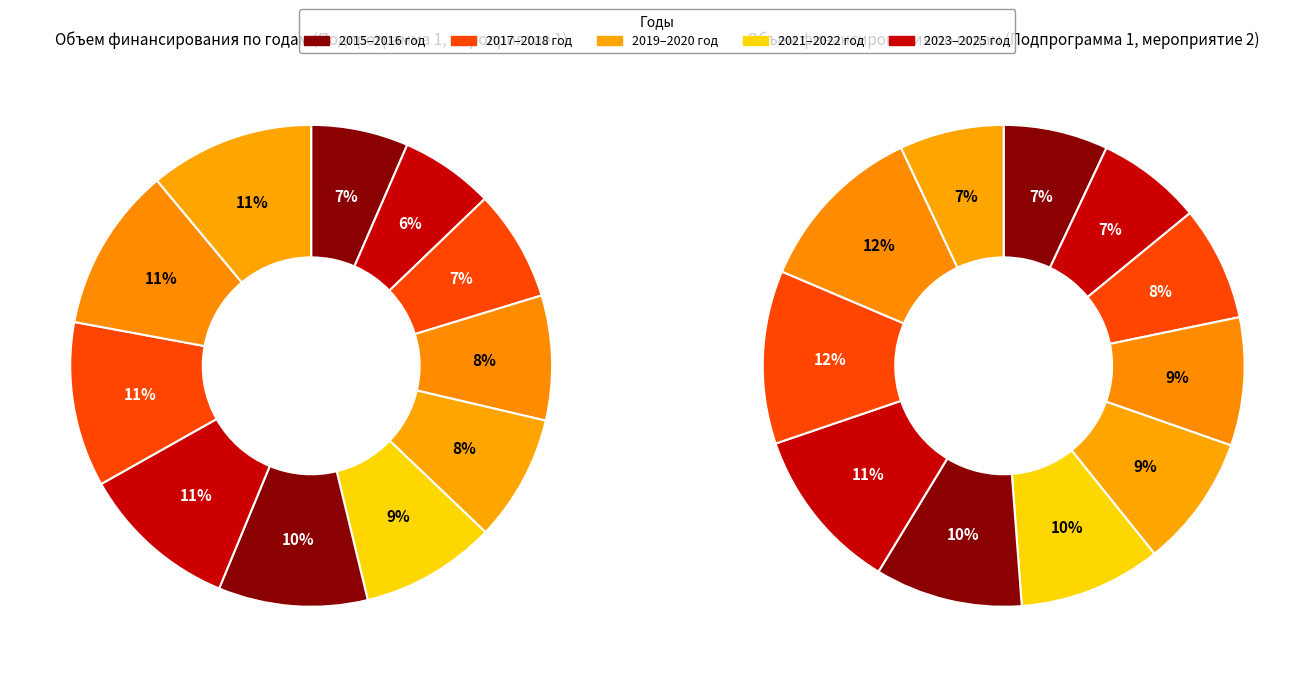

To the nearest percent, what is the difference between the 2023 год and 2018 год slice percentages?

3%